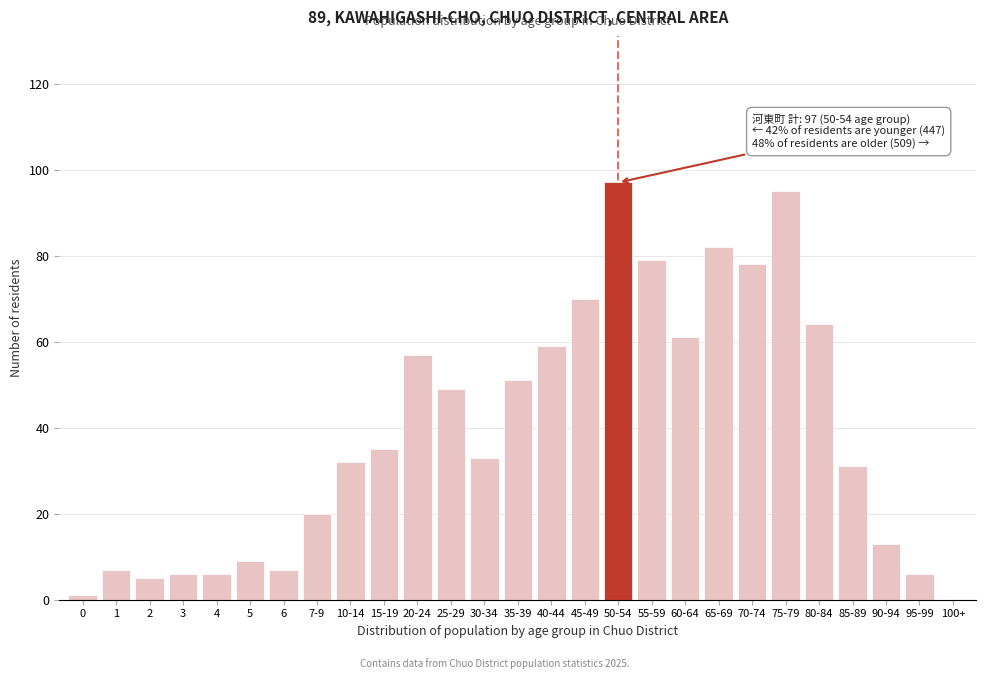

Reading left to right, extract all data points from this chart.

0=1	1=7	2=5	3=6	4=6	5=9	6=7	7-9=20	10-14=32	15-19=35	20-24=57	25-29=49	30-34=33	35-39=51	40-44=59	45-49=70	50-54=97	55-59=79	60-64=61	65-69=82	70-74=78	75-79=95	80-84=64	85-89=31	90-94=13	95-99=6	100+=0